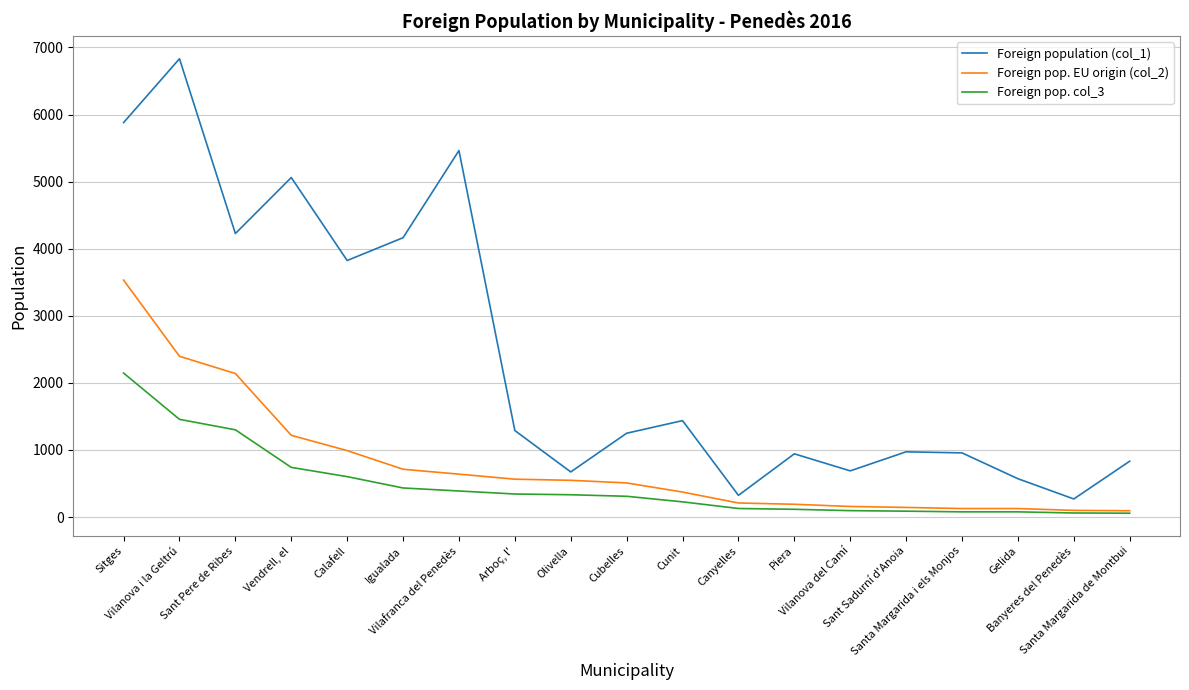

Rank the series by their maximum value, from highest to lowest.

Foreign population (col_1), Foreign pop. EU origin (col_2), Foreign pop. col_3